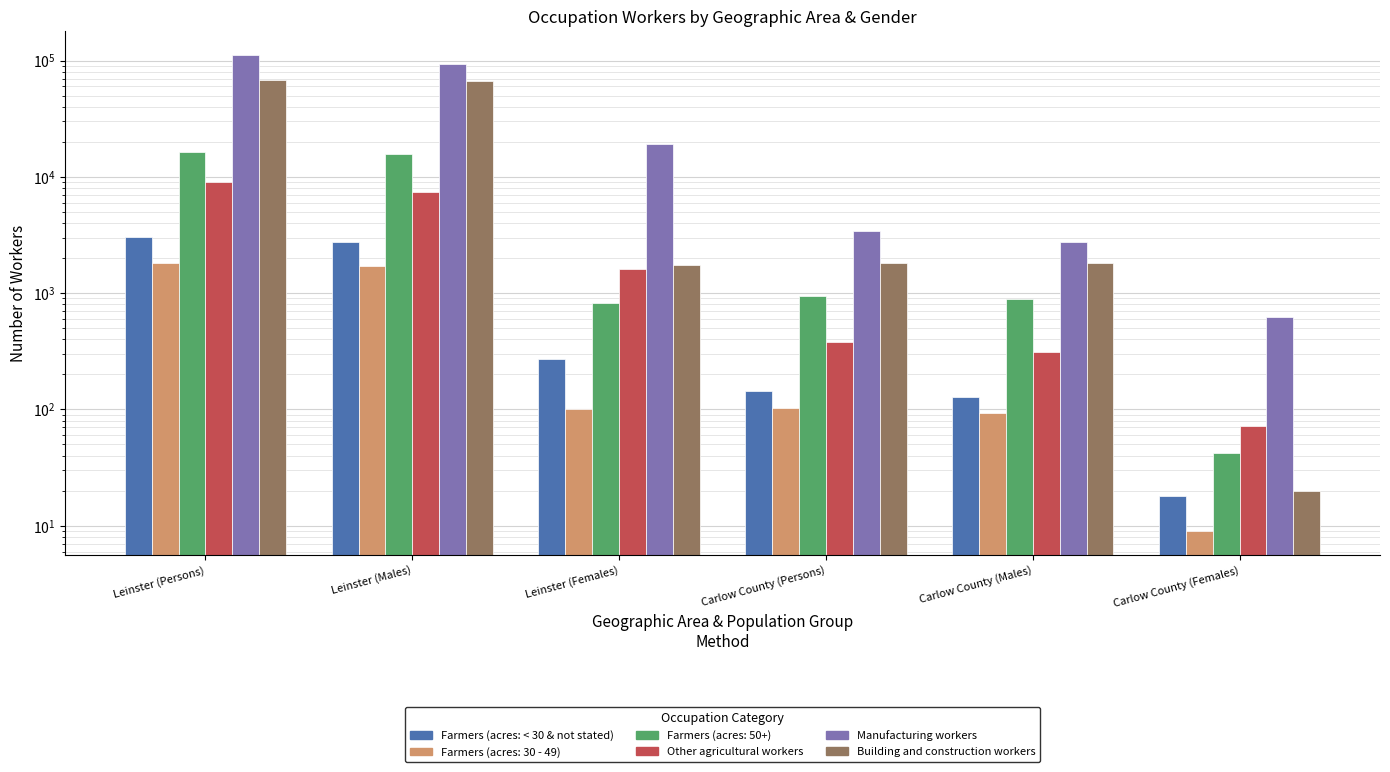

True or false: Other agricultural workers has a value of 130 at Carlow County (Persons).

False